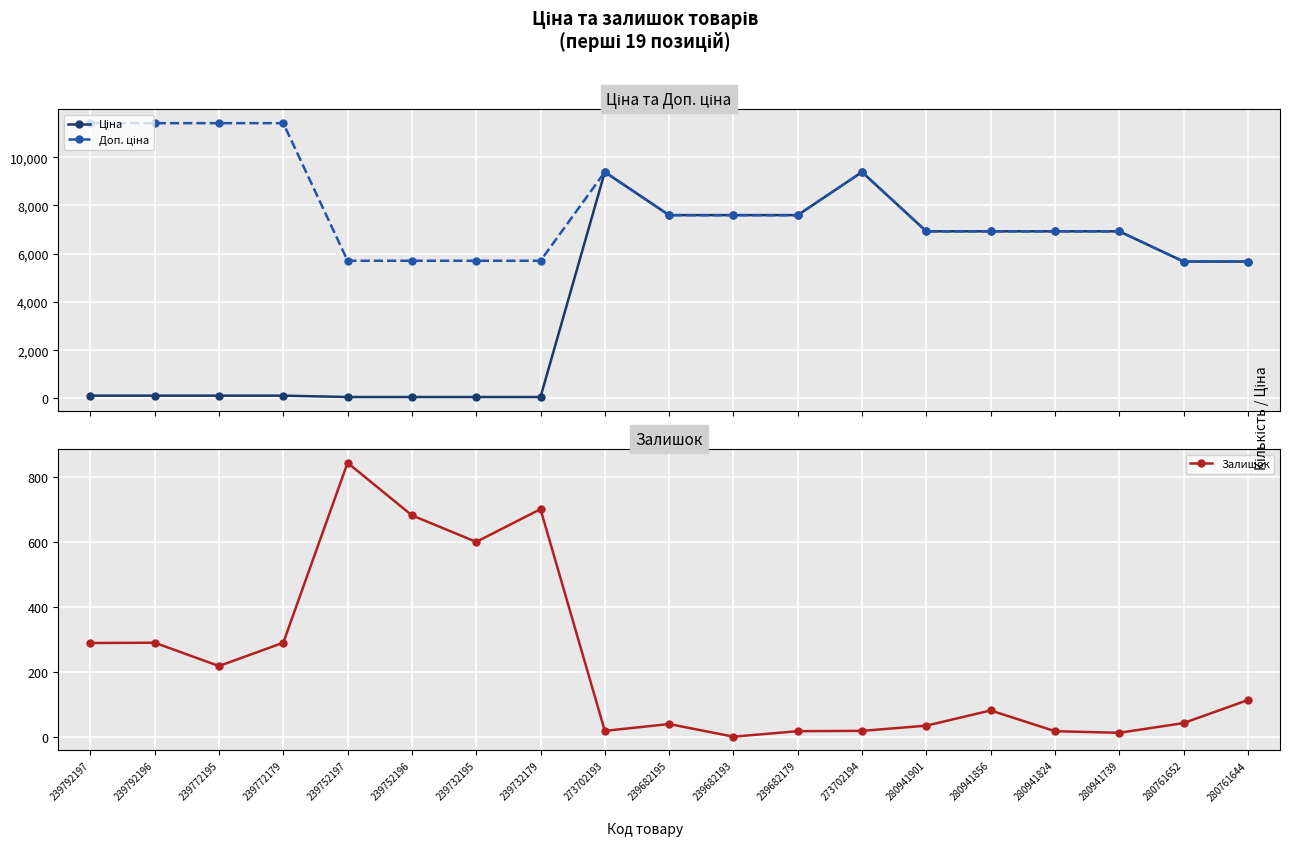

What are all the series names shown in the legend?

Ціна, Доп. ціна, Залишок